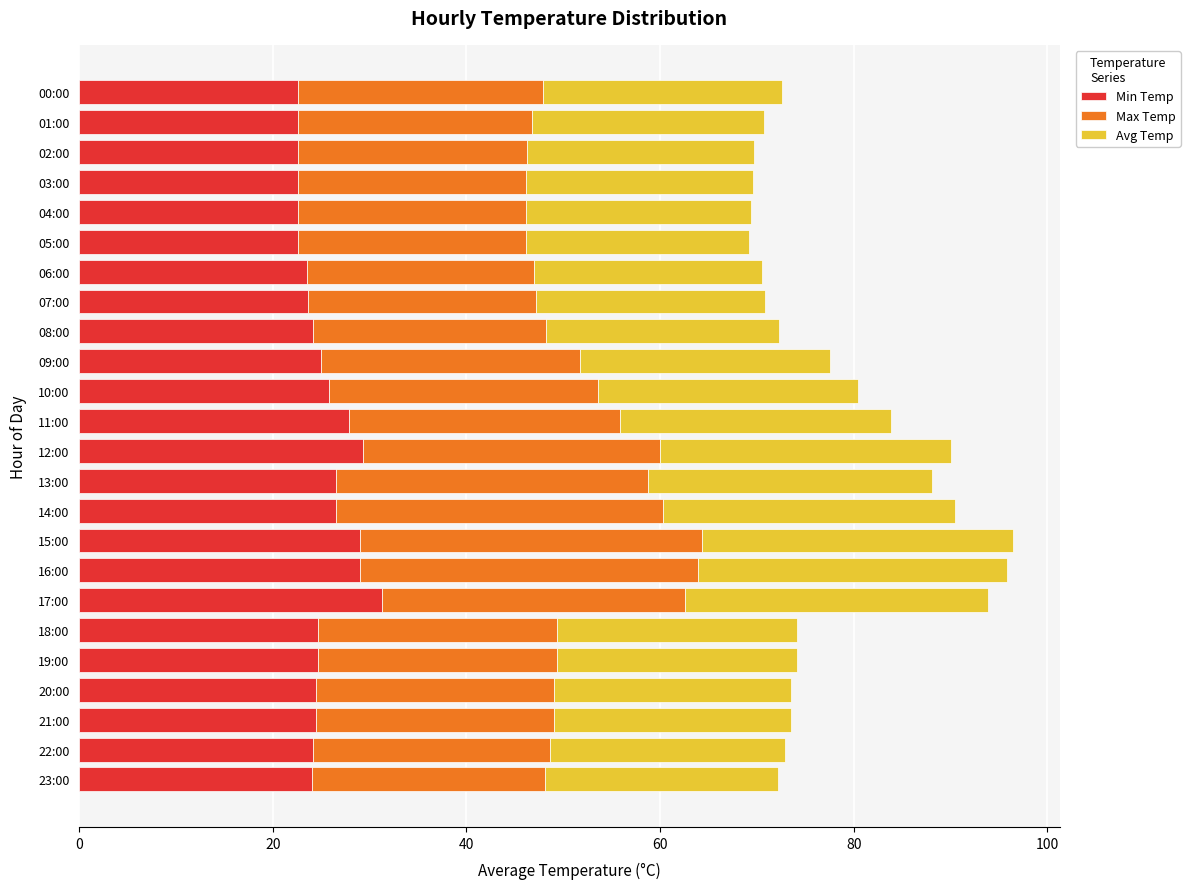

What is the total value across all series at 17:00?

93.9